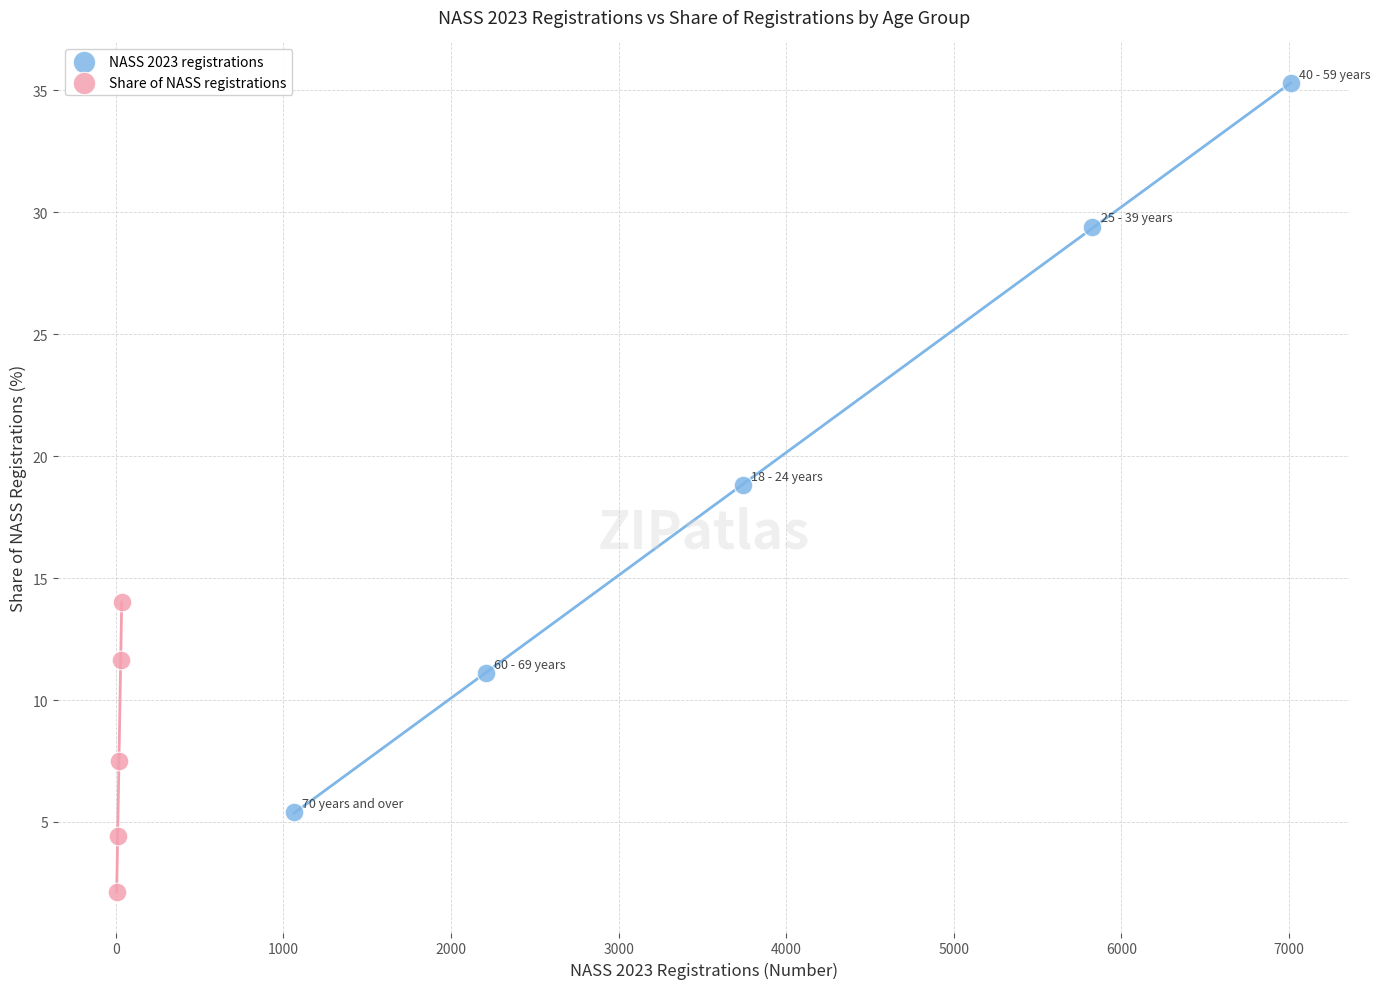

Which series reaches the maximum Y coordinate?

NASS 2023 registrations